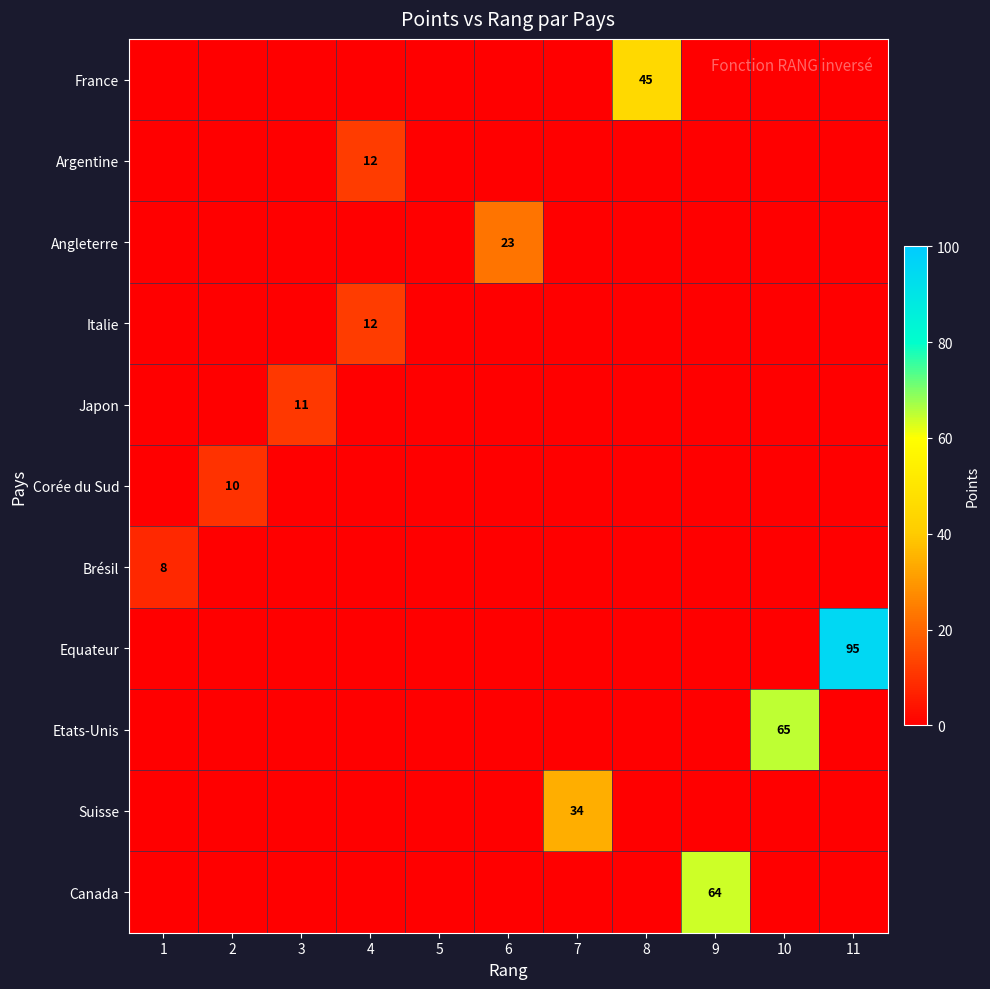

The France series shows 45 at 8. True or false?

True